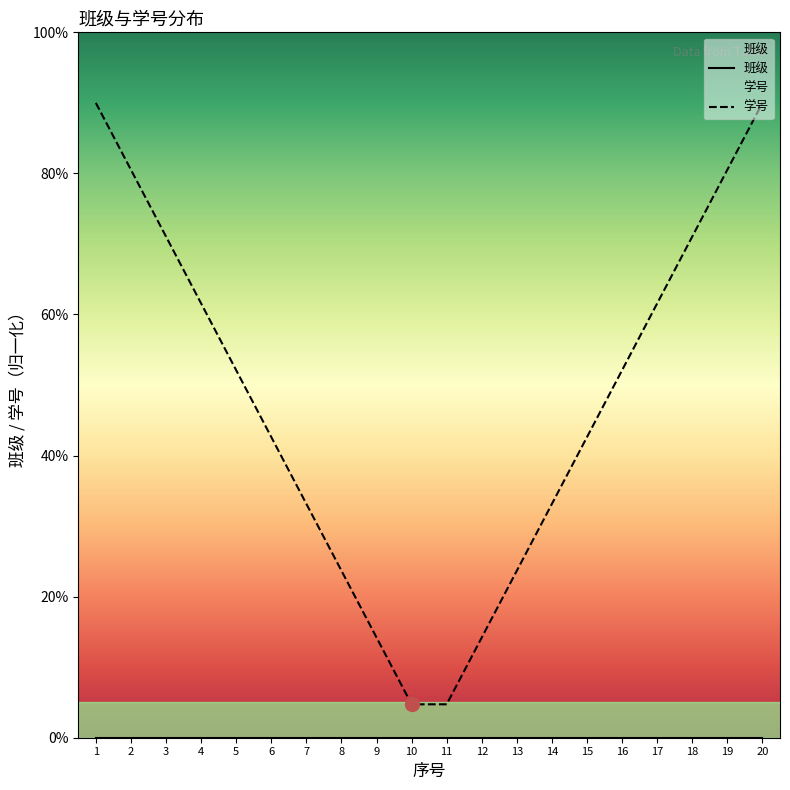

Reading left to right, transcribe all the data shown in this chart.

班级: 1=0.0	2=0.0	3=0.0	4=0.0	5=0.0	6=0.0	7=0.0	8=0.0	9=0.0	10=0.0	11=0.0	12=0.0	13=0.0	14=0.0	15=0.0	16=0.0	17=0.0	18=0.0	19=0.0	20=0.0
学号: 1=90.0	2=80.5	3=71.1	4=61.6	5=52.1	6=42.6	7=33.2	8=23.7	9=14.2	10=4.7	11=4.7	12=14.2	13=23.7	14=33.2	15=42.6	16=52.1	17=61.6	18=71.1	19=80.5	20=90.0